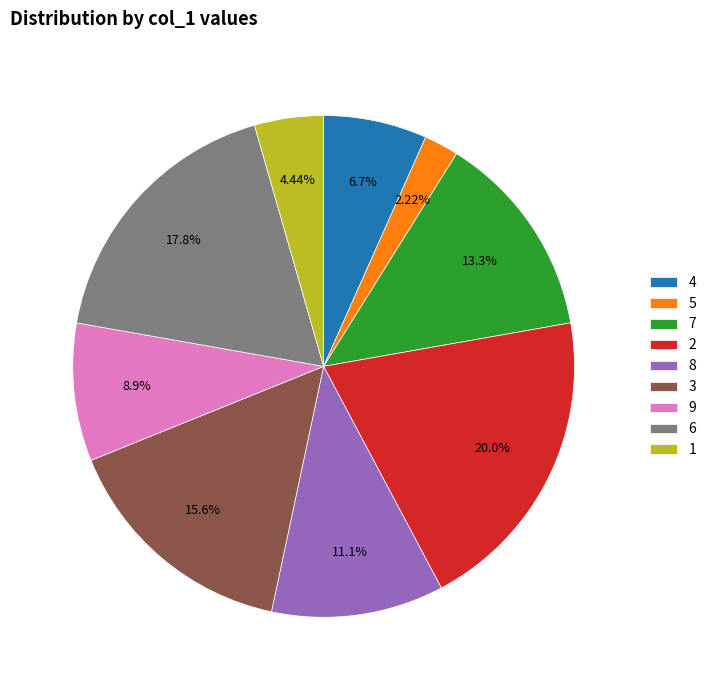

Does 4 account for over 50% of the chart?

No